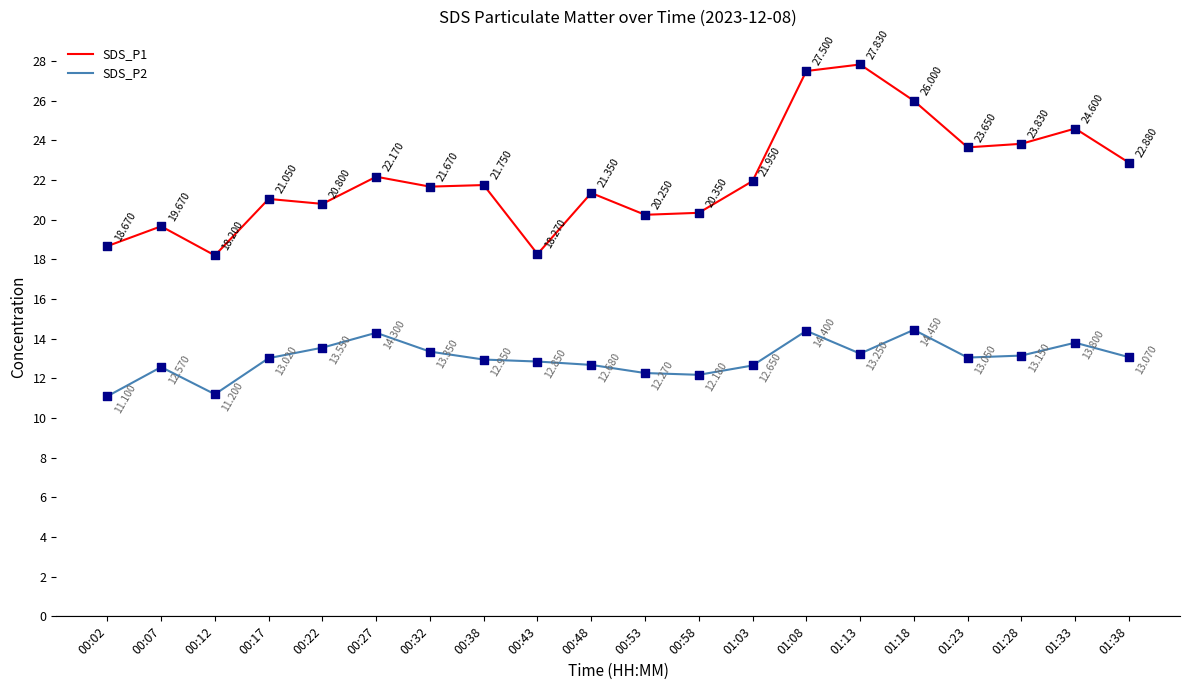

What is the total value across all series at 00:17?

34.1